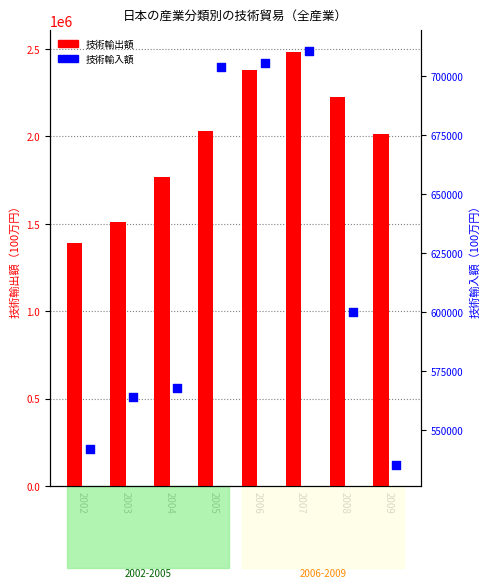

At how many categories does at least one series exceed 1094923?

8